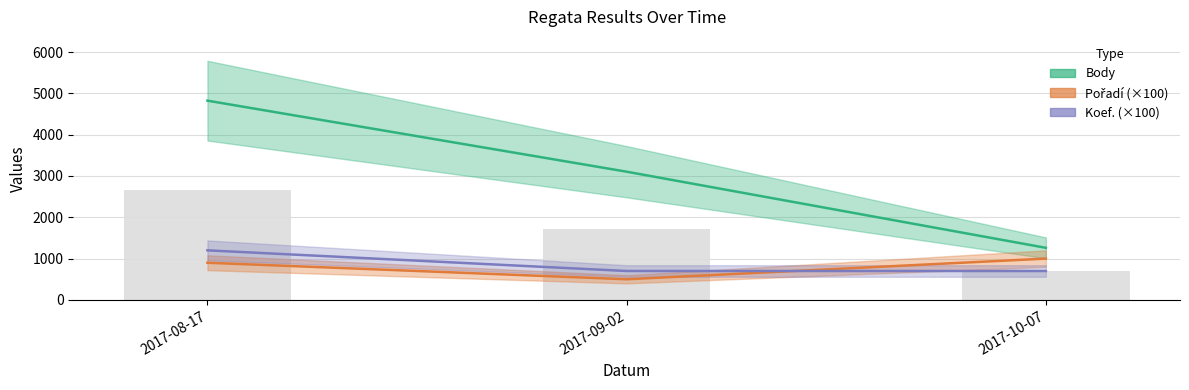

The value of Pořadí at 2017-10-07 is 1000.0. True or false?

True